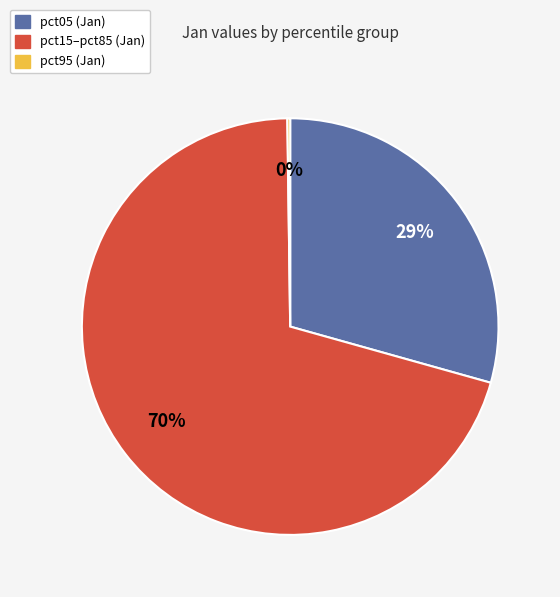

To the nearest percent, what is the average slice percentage?

33%